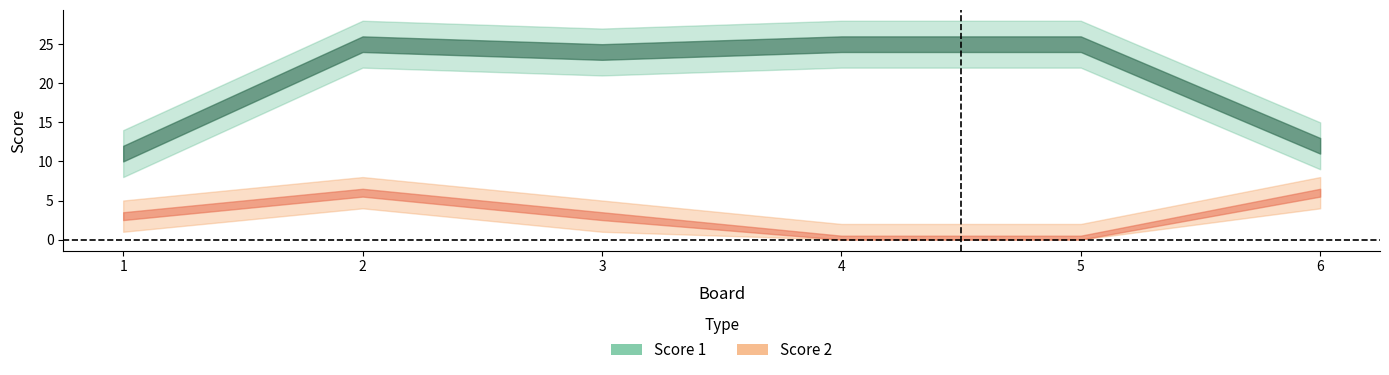

At which label does Score 2 first exceed 3?

2